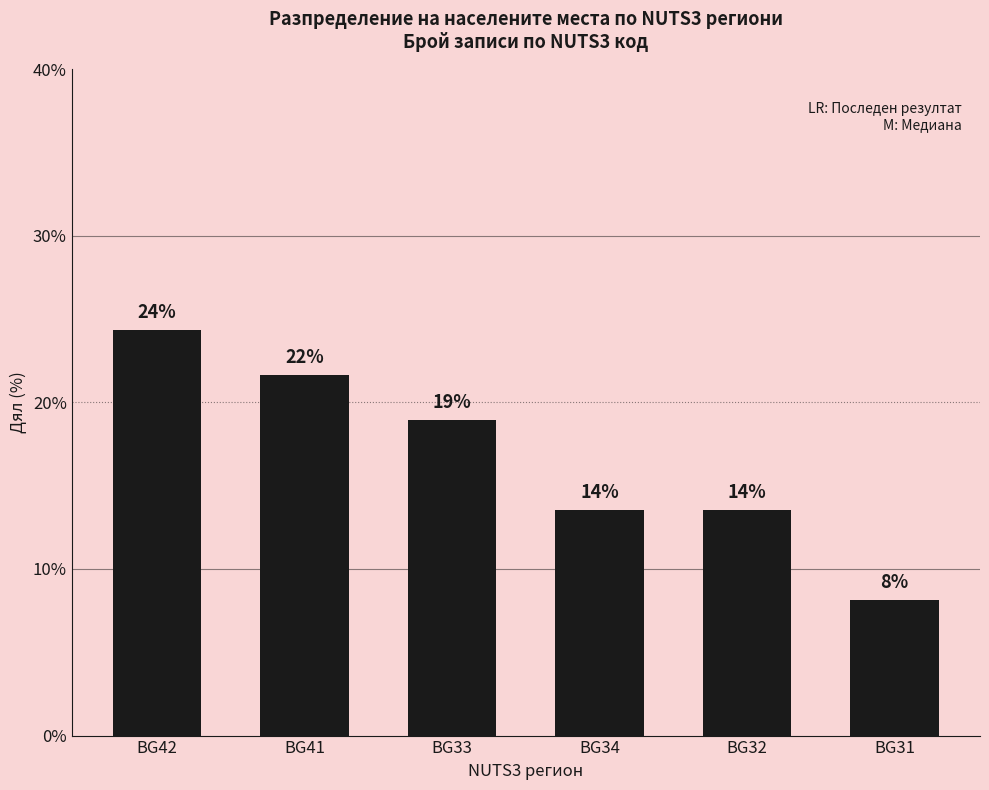

What is the change in value from BG42 to BG34?

-10.8